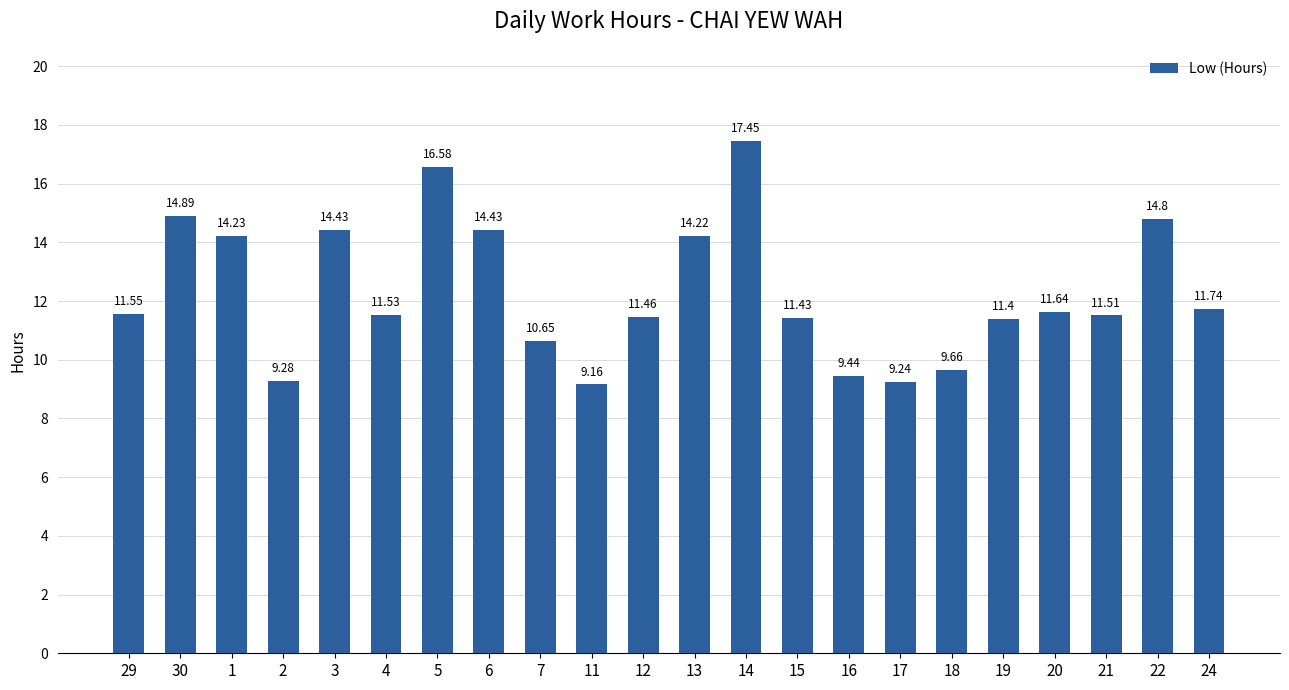

What is the minimum value shown in the chart?

9.2